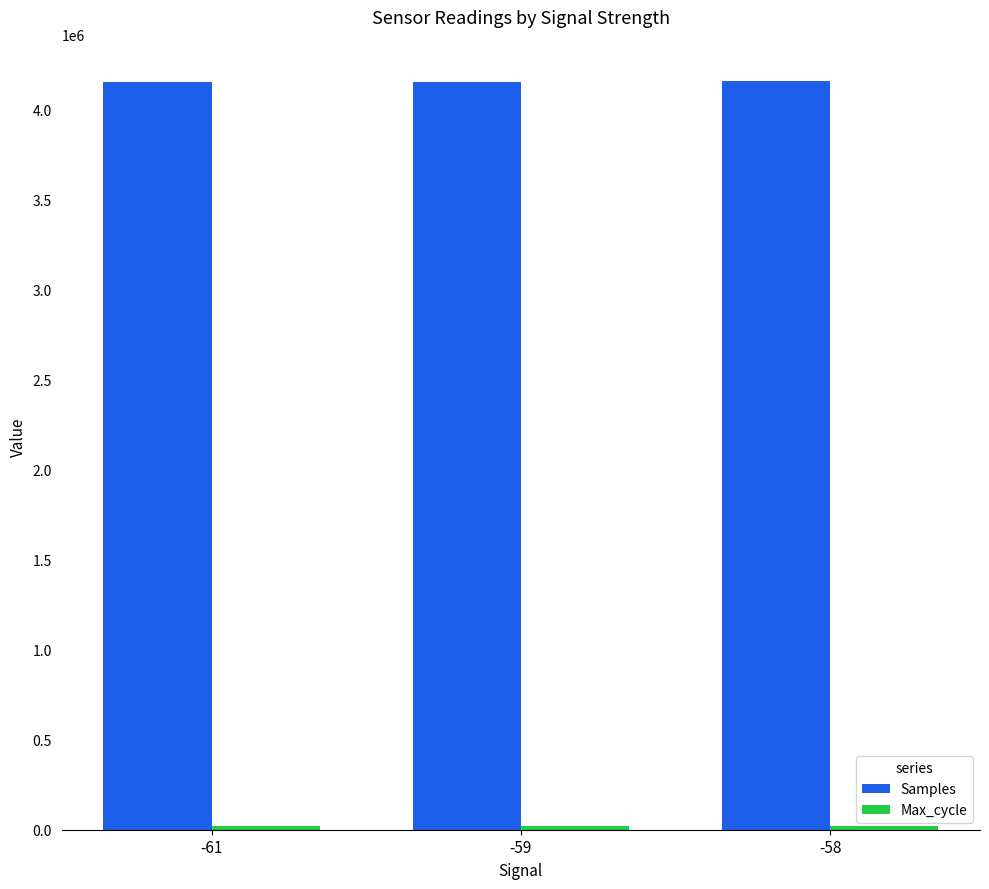

The value of Samples at -61 is 7146699. True or false?

False